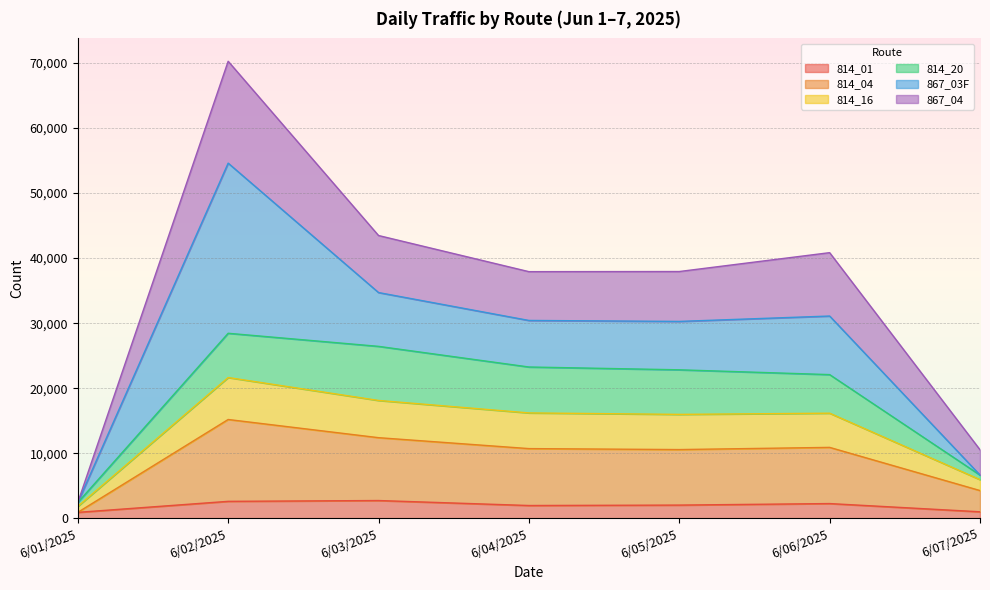

At which label does 814_04 reach its minimum?

6/01/2025